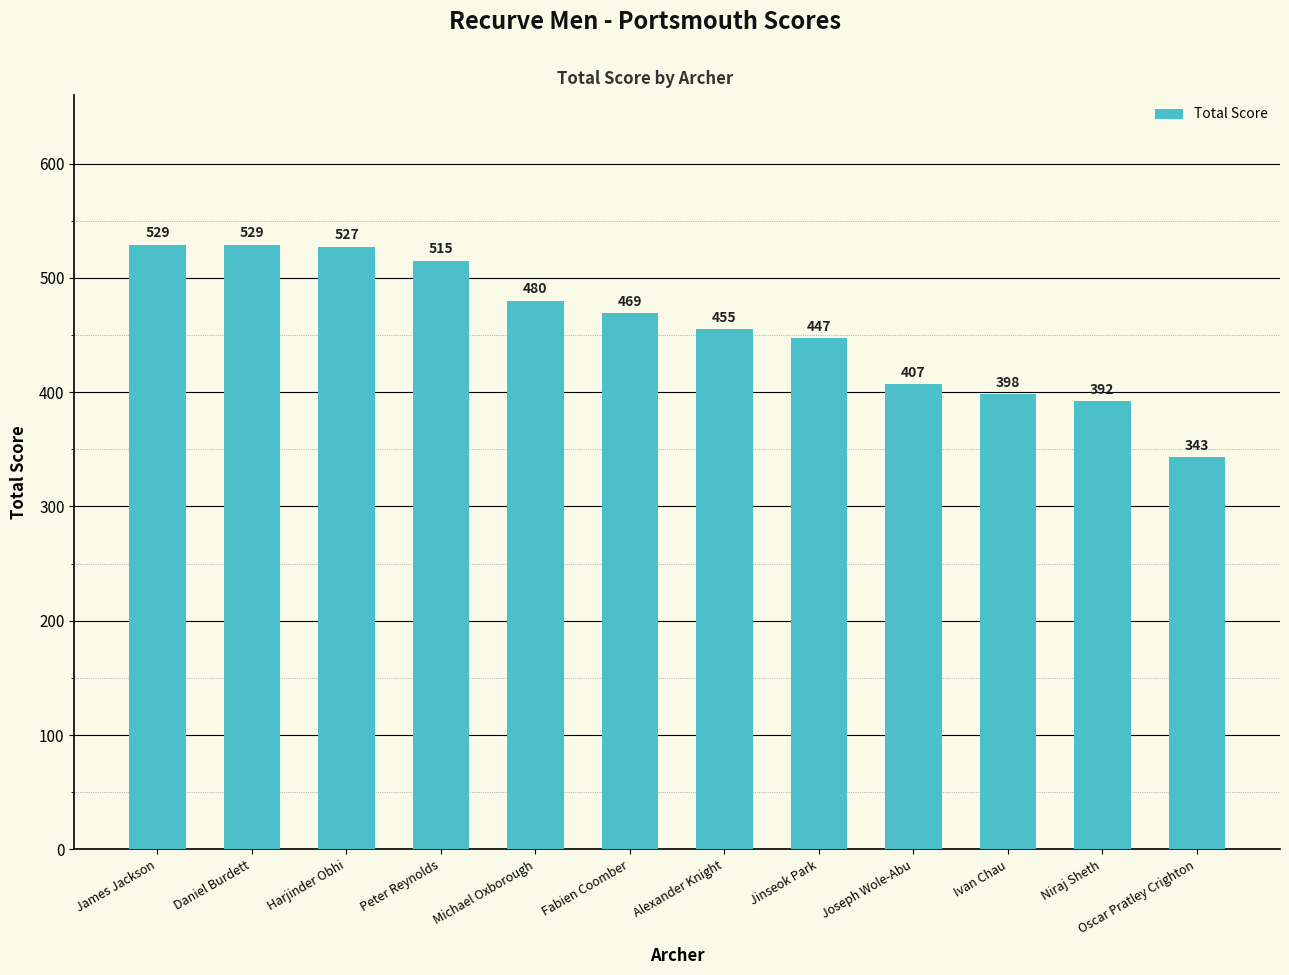

The chart shows a value of 529 at Daniel Burdett. True or false?

True